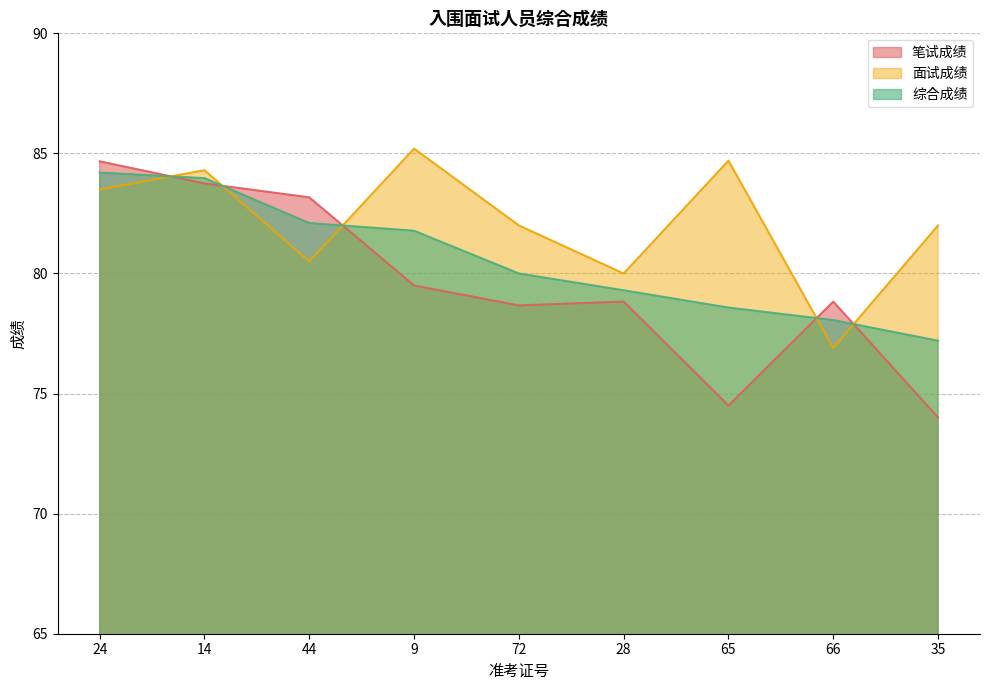

Reading right to left, list all the values displayed in this chart.

笔试成绩: 74.0	78.8	74.5	78.8	78.7	79.5	83.2	83.8	84.7
面试成绩: 82.0	76.9	84.7	80.0	82.0	85.2	80.5	84.3	83.5
综合成绩: 77.2	78.1	78.6	79.3	80.0	81.8	82.1	84.0	84.2